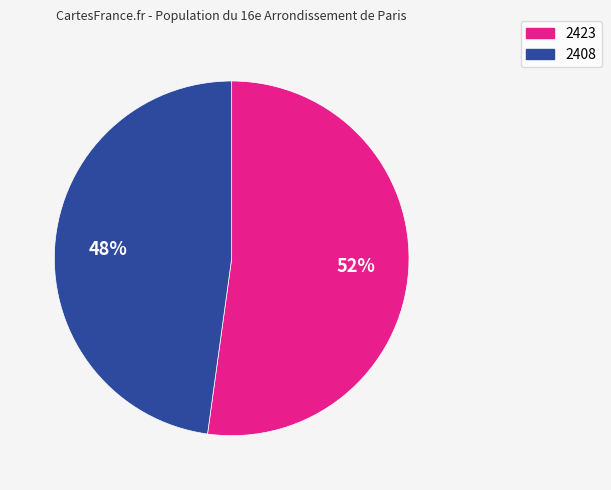

What percentage is the 2423 slice, to the nearest percent?

52%